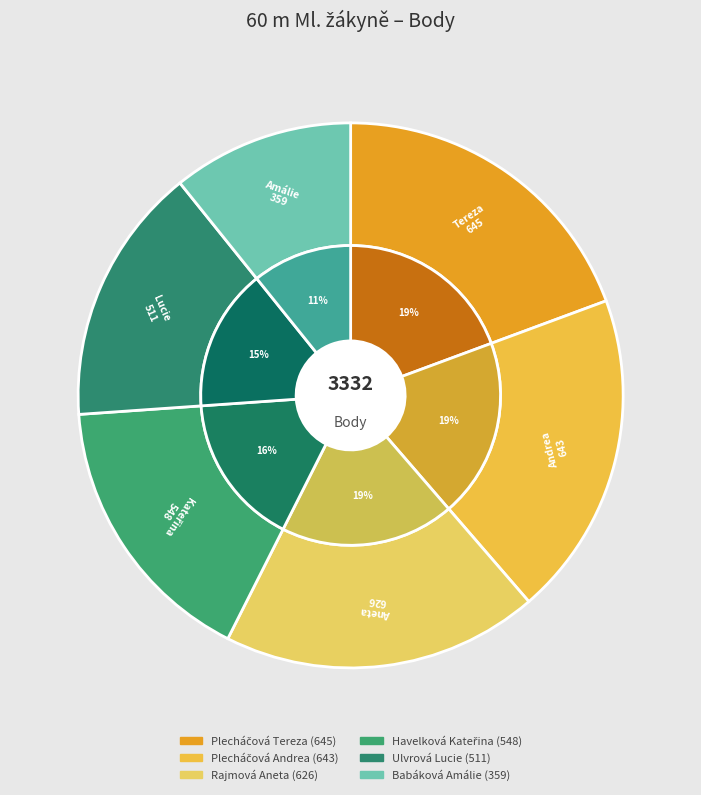

What percentage is the Plecháčová Andrea slice, to the nearest percent?

19%